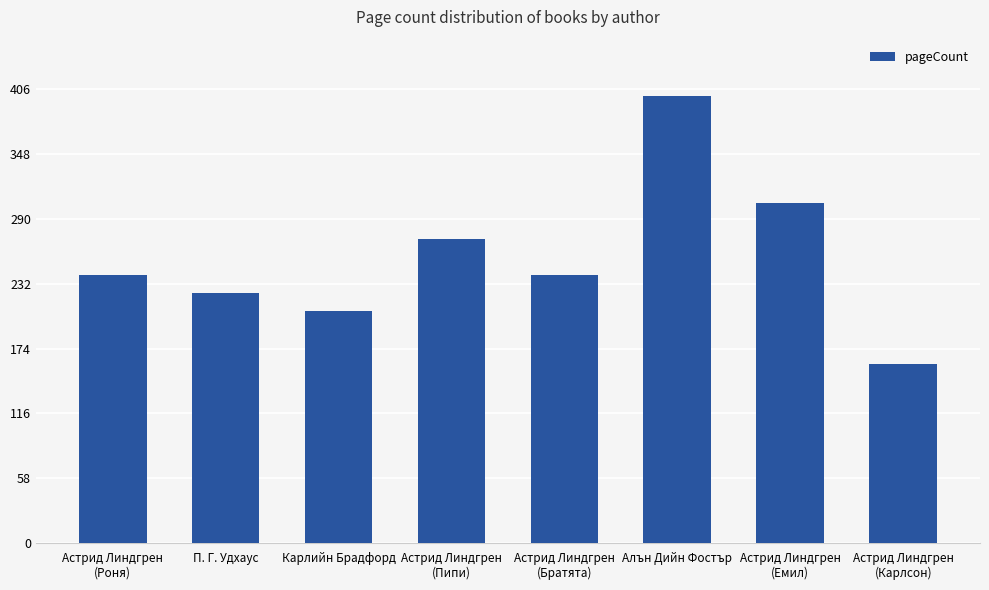

Reading right to left, what are all the values shown in this chart?

160	304	400	240	272	208	224	240